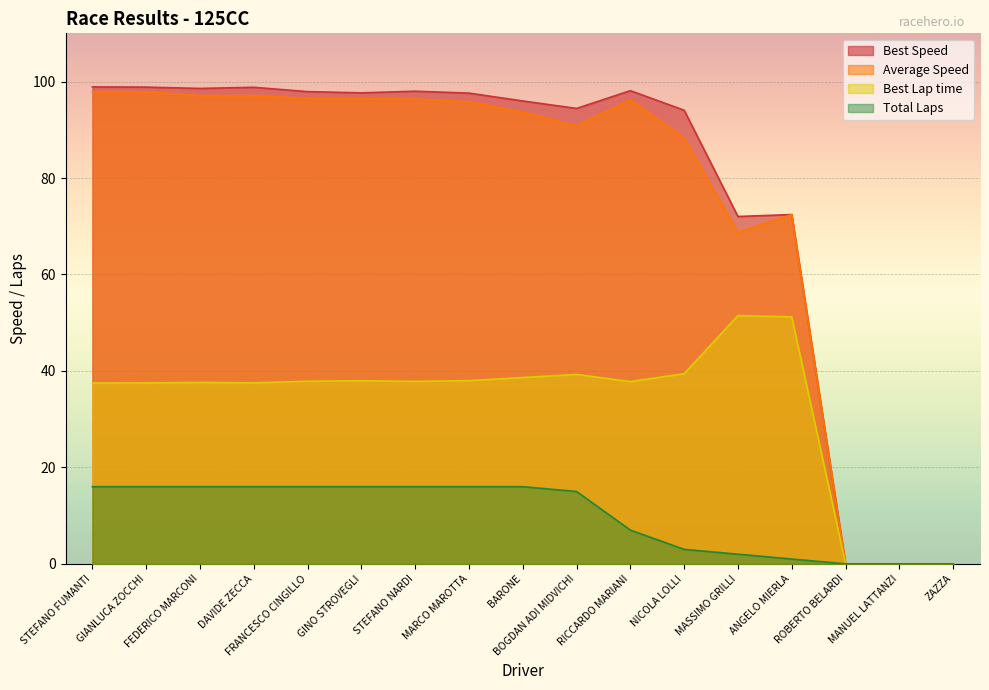

Which label corresponds to the smallest value in the chart?

ROBERTO BELARDI